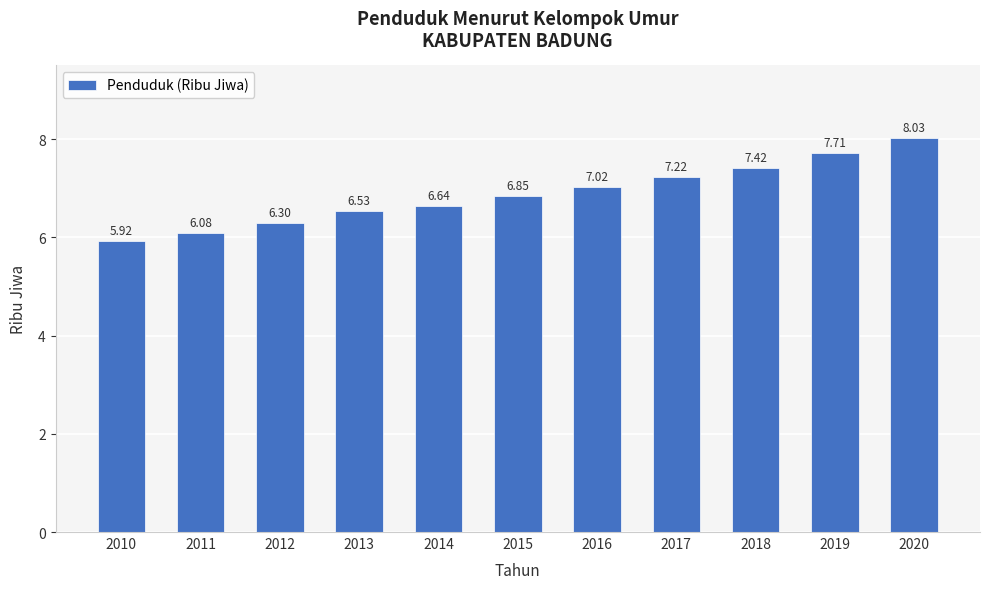

What is the change in value from 2011 to 2016?

+0.9